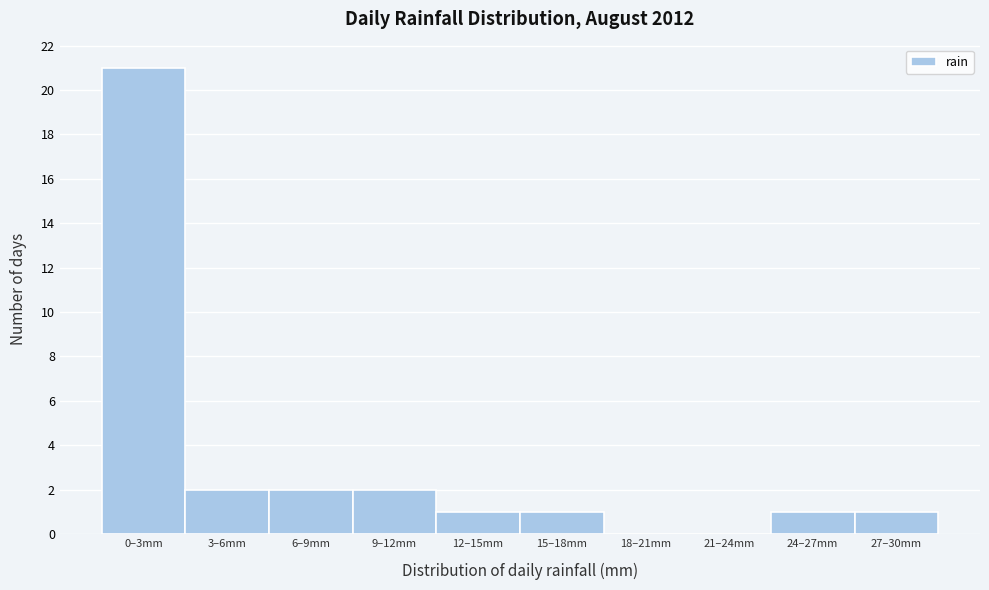

Reading right to left, list all the values displayed in this chart.

27–30mm=1	24–27mm=1	21–24mm=0	18–21mm=0	15–18mm=1	12–15mm=1	9–12mm=2	6–9mm=2	3–6mm=2	0–3mm=21